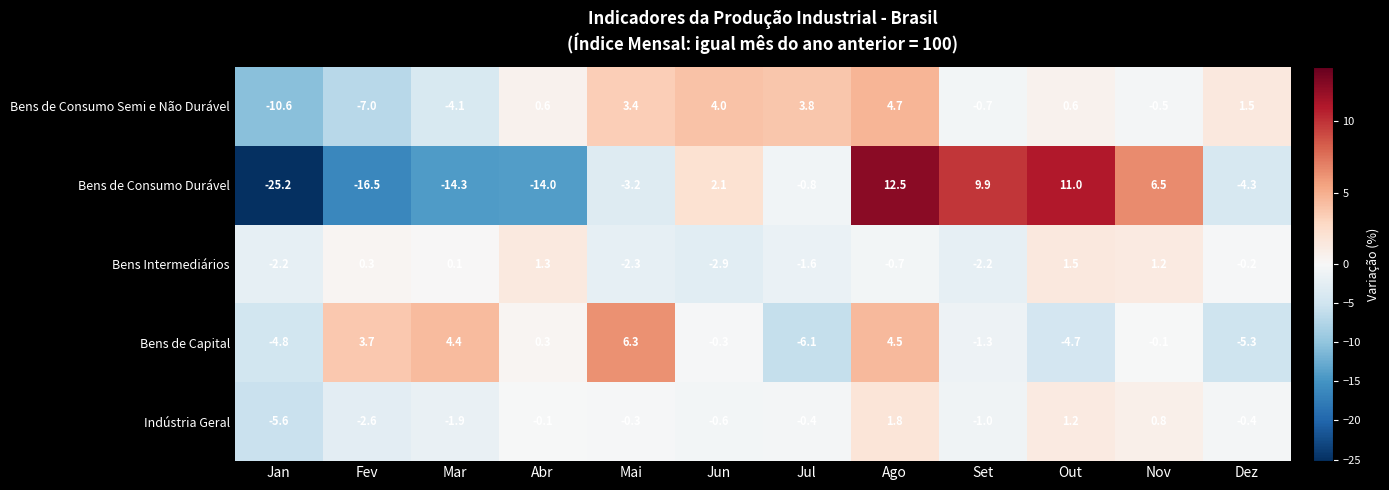

List the series in order of their peak value, highest first.

Bens de Consumo Durável, Bens de Capital, Bens de Consumo Semi e Não Durável, Indústria Geral, Bens Intermediários